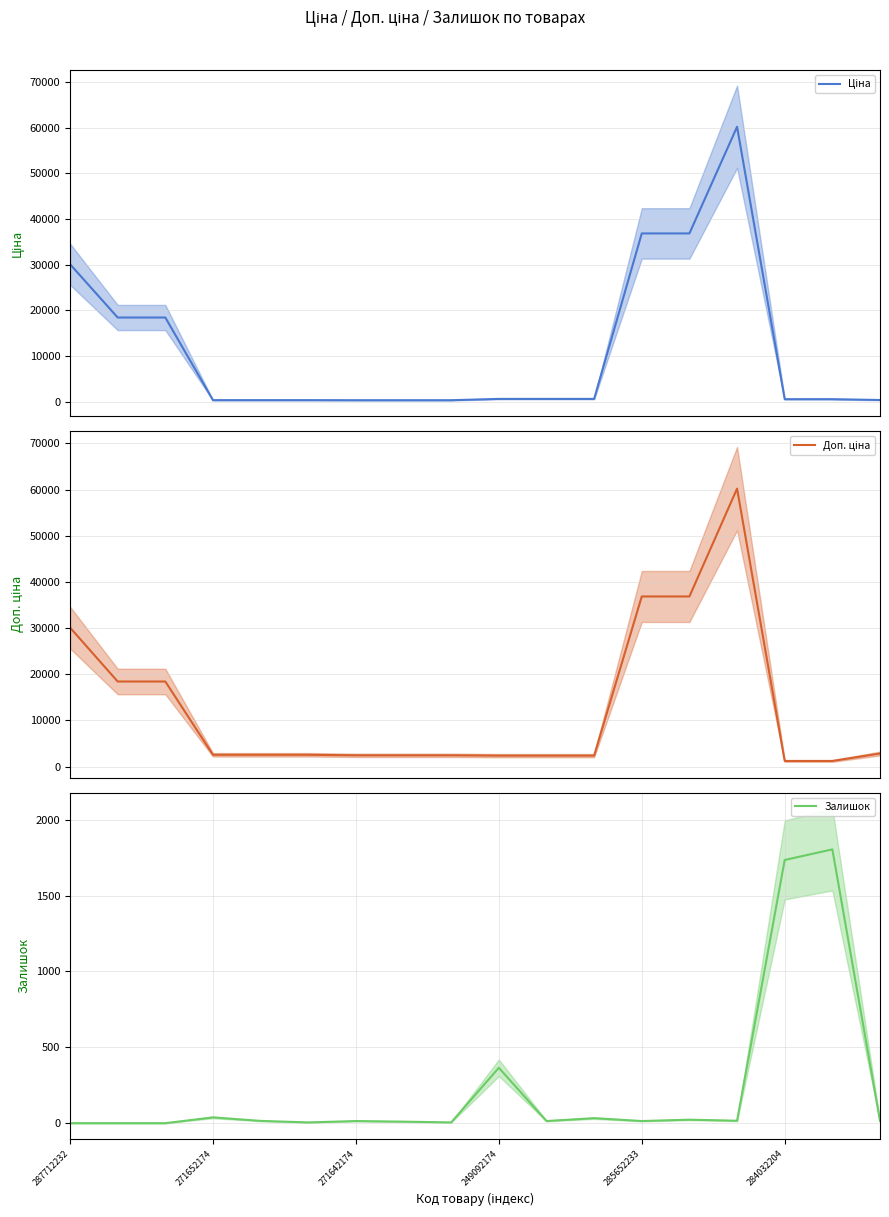

Where is the first local maximum for Залишок?

271652174